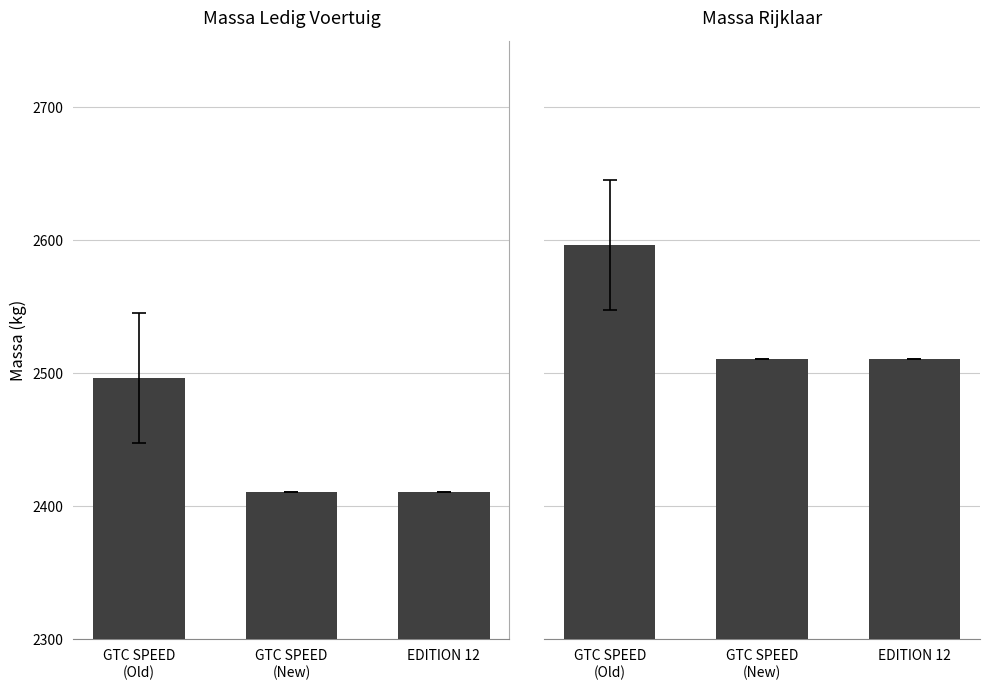

Reading left to right, transcribe all the data shown in this chart.

massa_ledig_voertuig: 2496.4	2411.0	2411.0
massa_rijklaar: 2596.4	2511.0	2511.0